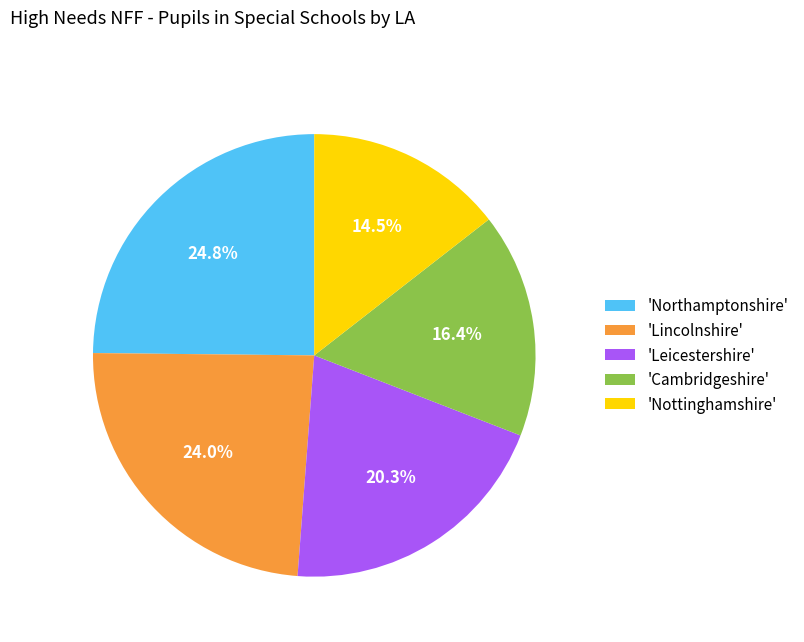

Rank the categories by value from lowest to highest.

'Nottinghamshire', 'Cambridgeshire', 'Leicestershire', 'Lincolnshire', 'Northamptonshire'